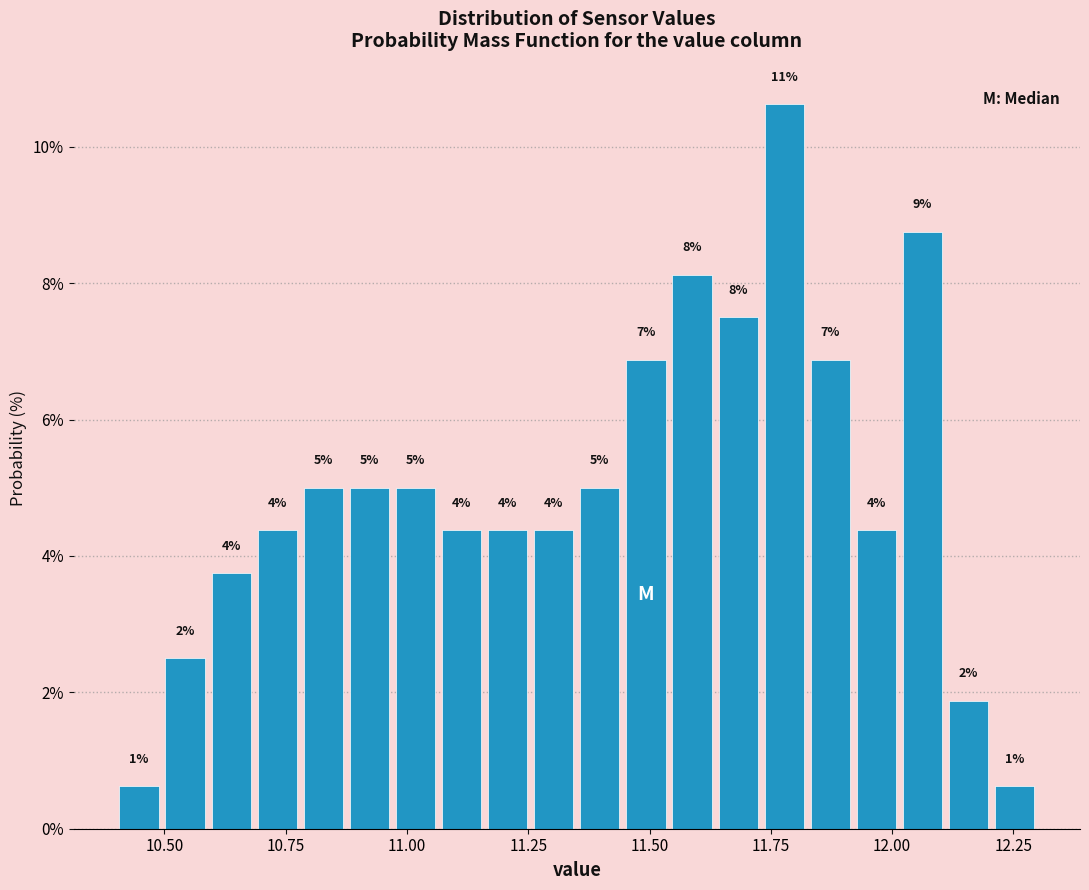

Read against the x-axis, roughly where is the centre of the tallest bar?

11.80